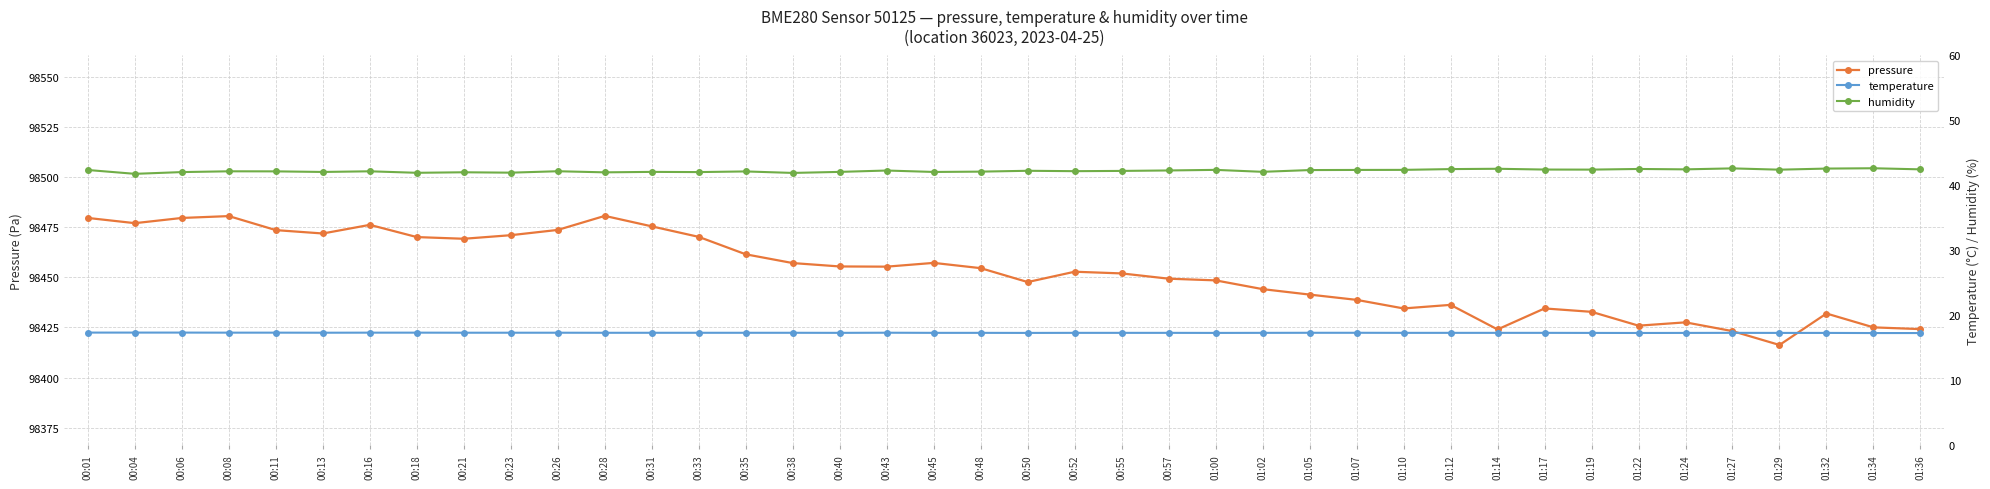

How many interior local peaks does the pressure series have?

9